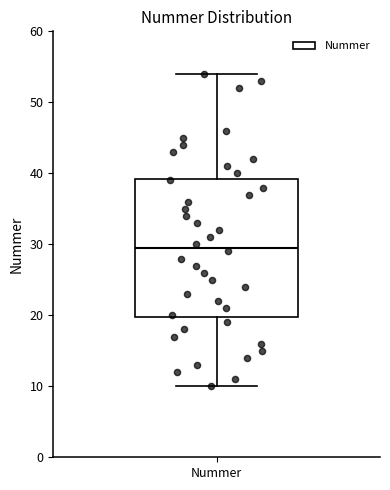

Where does the lower whisker of the box for Nummer end on the y-axis? The values are not printed on the chart, so give them approximately, as read against the axis.

10